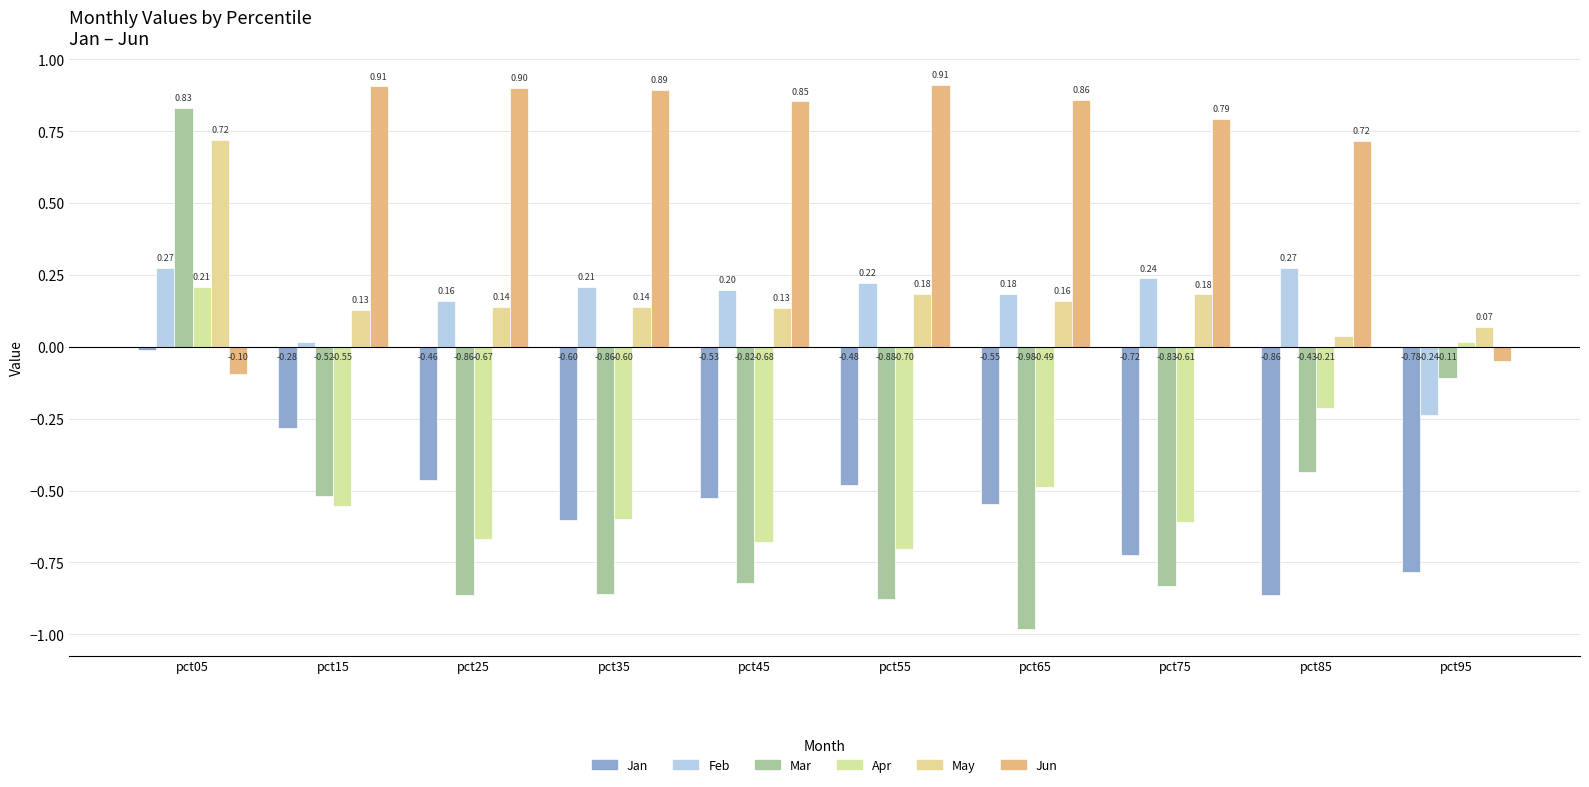

What is the approximate value of Feb at pct85?

0.3